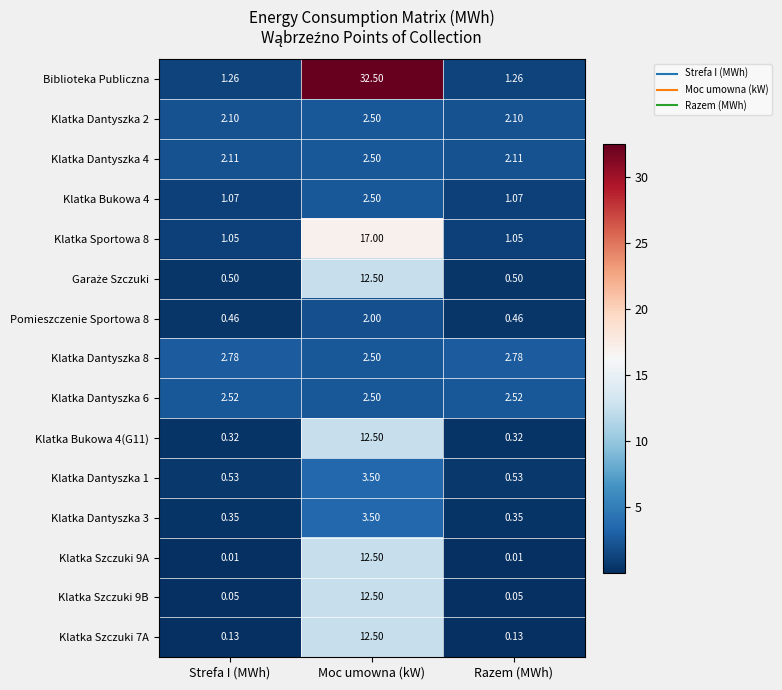

At which category is the sum across all series the highest?

Moc umowna (kW)